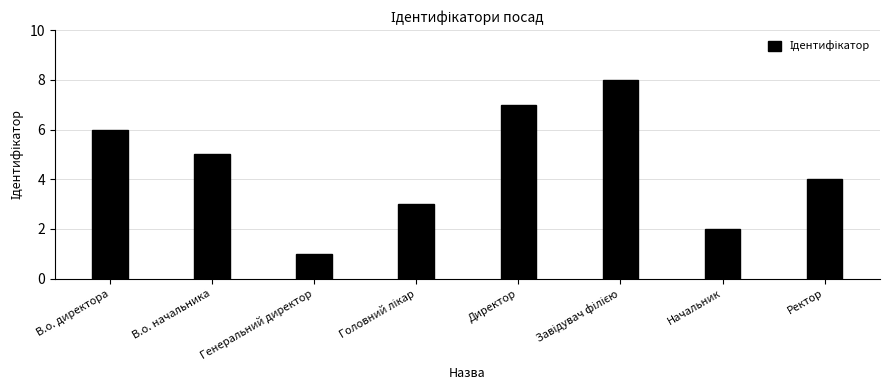

The value at Генеральний директор is 1. True or false?

True